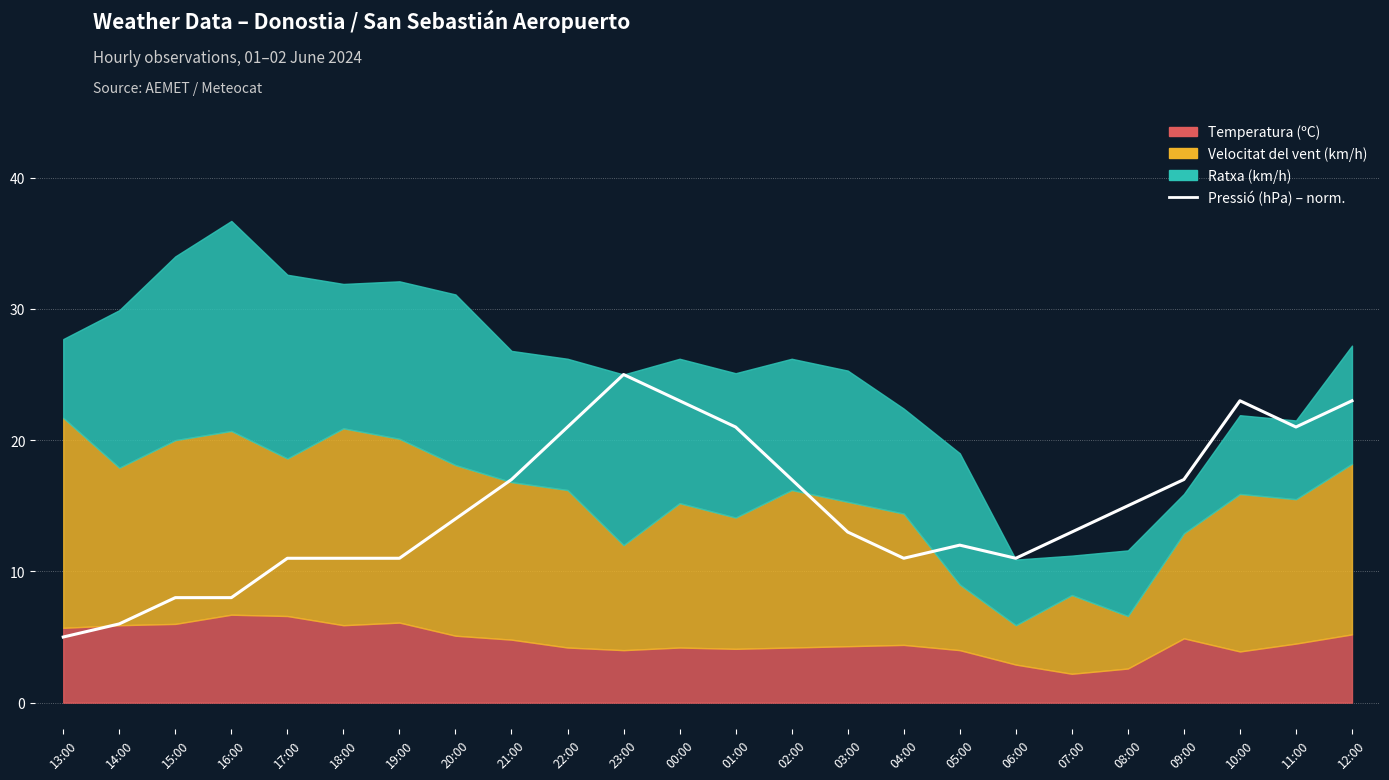

What position from the right is 14:00?

23